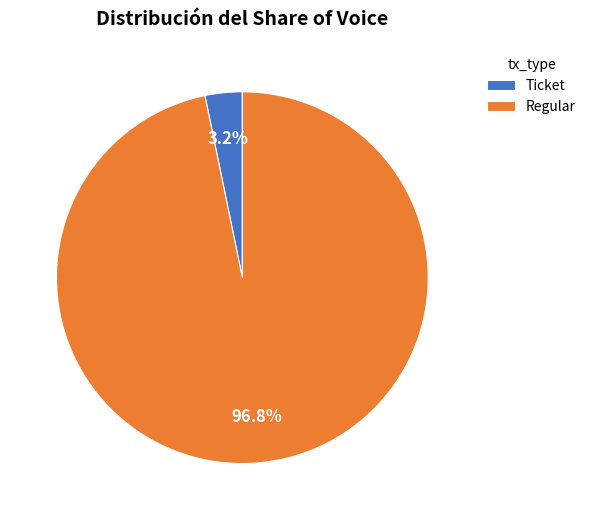

Which category has the biggest portion of the pie?

Regular